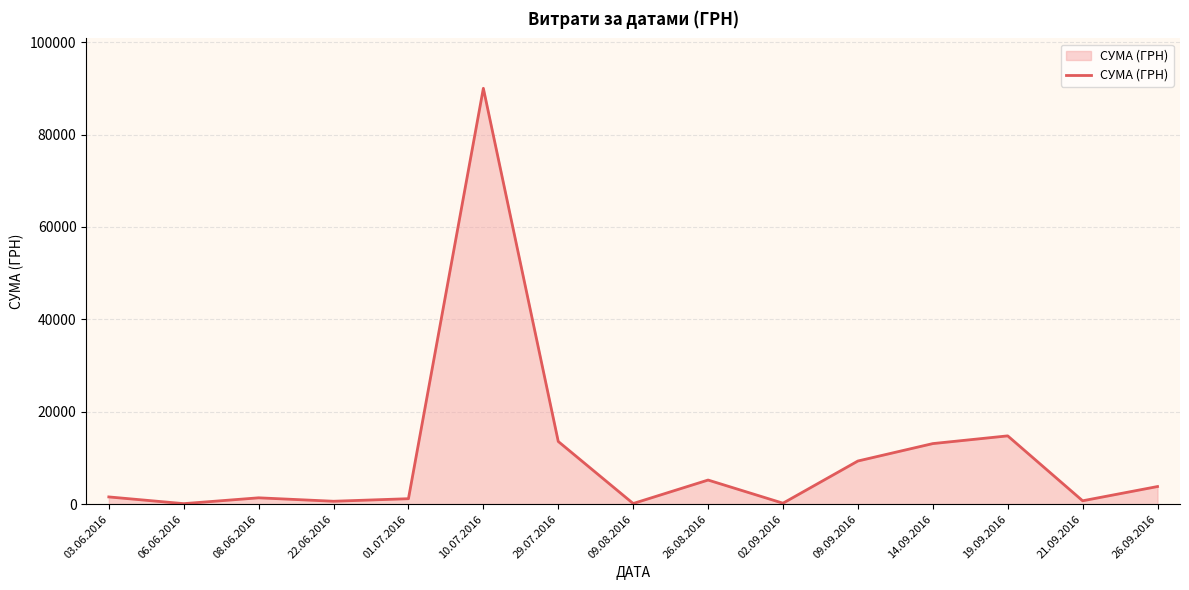

Rank the categories by value from lowest to highest.

06.06.2016, 09.08.2016, 02.09.2016, 22.06.2016, 21.09.2016, 01.07.2016, 08.06.2016, 03.06.2016, 26.09.2016, 26.08.2016, 09.09.2016, 14.09.2016, 29.07.2016, 19.09.2016, 10.07.2016